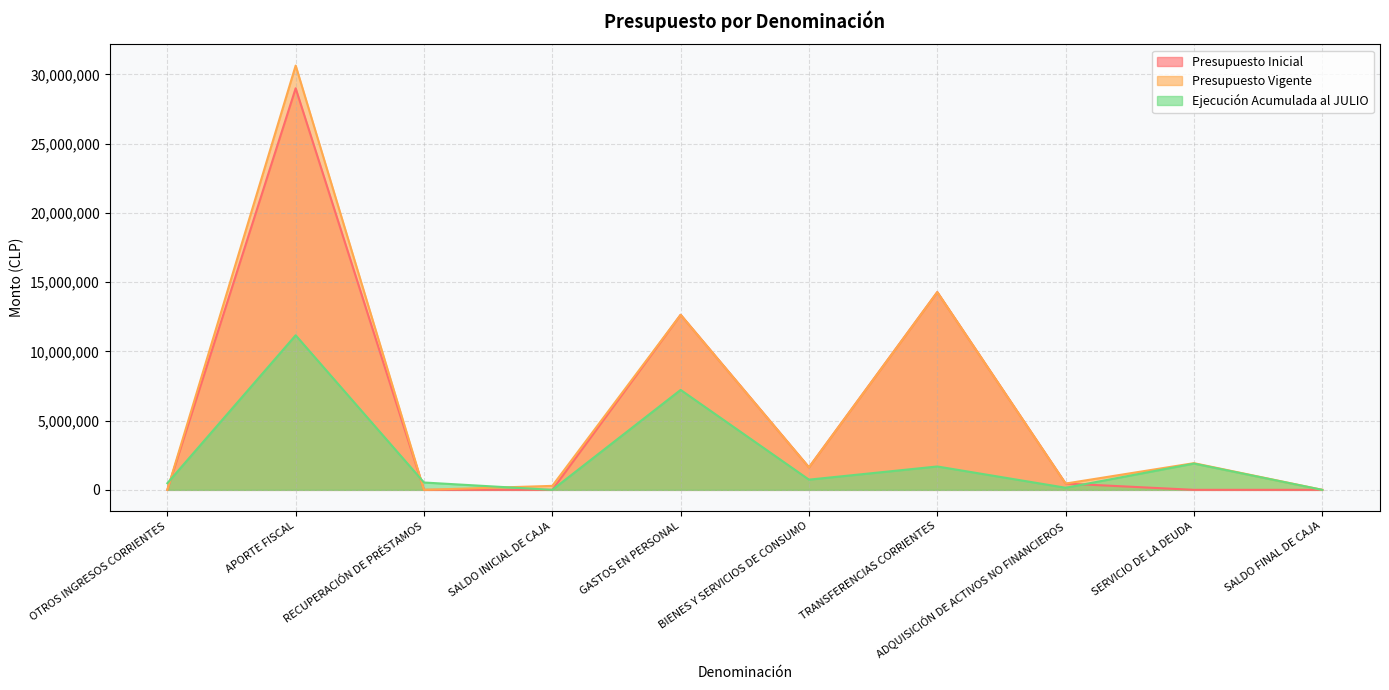

How many lines are shown in the chart?

3